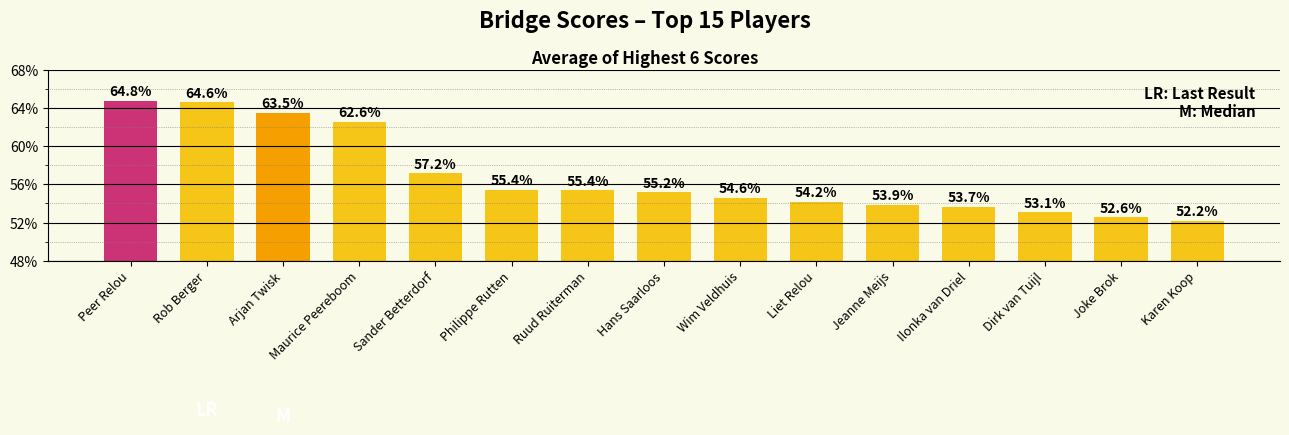

Does the chart contain any negative values?

No